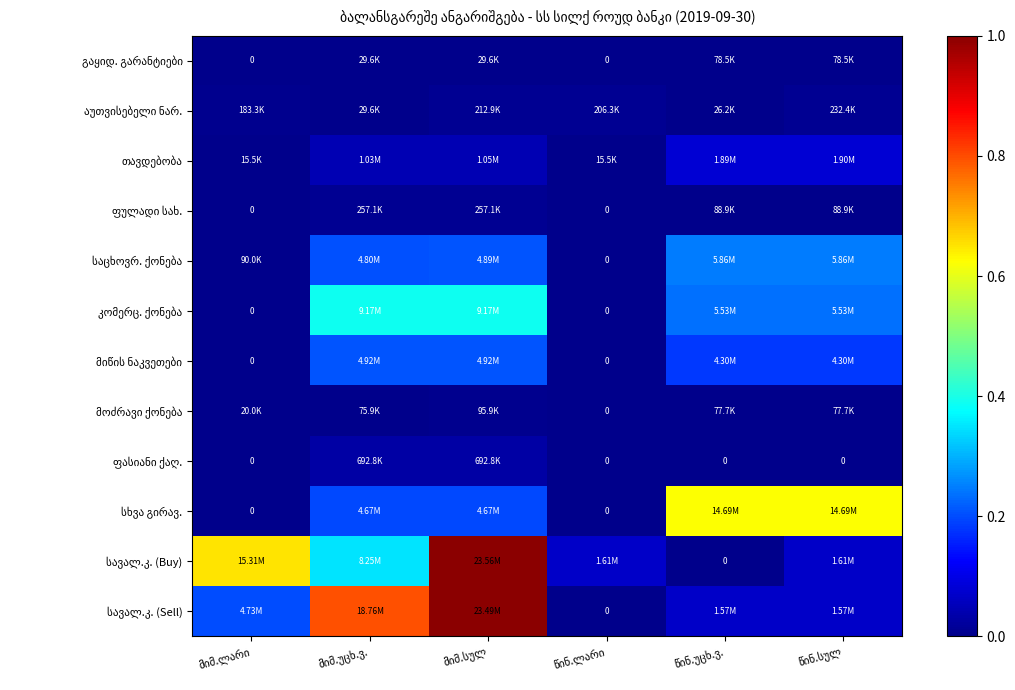

At which category does the chart reach its peak across all series?

მიმ.სულ